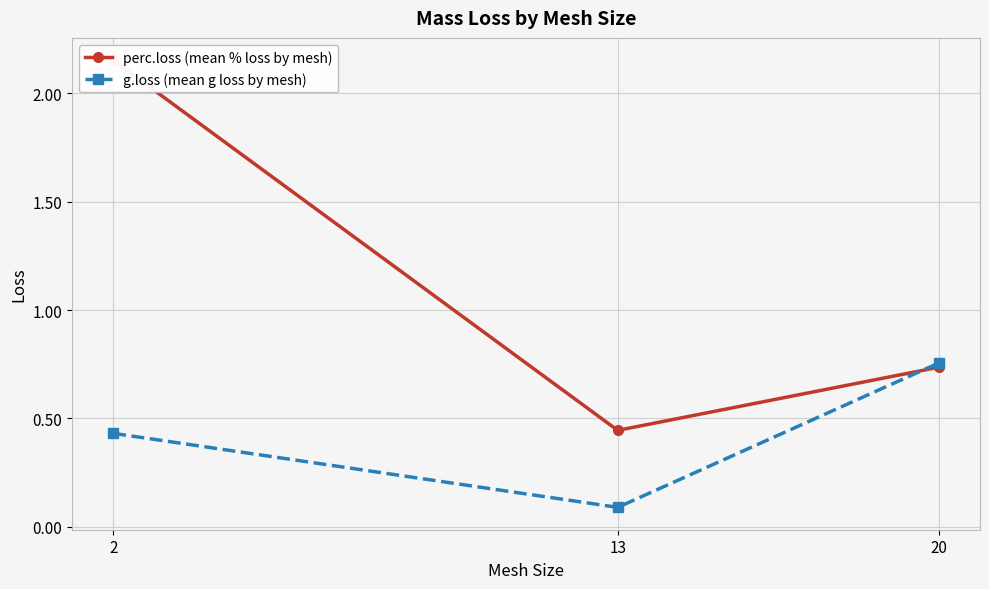

Which series changed the most between 2 and 13?

perc.loss (mean % loss by mesh)